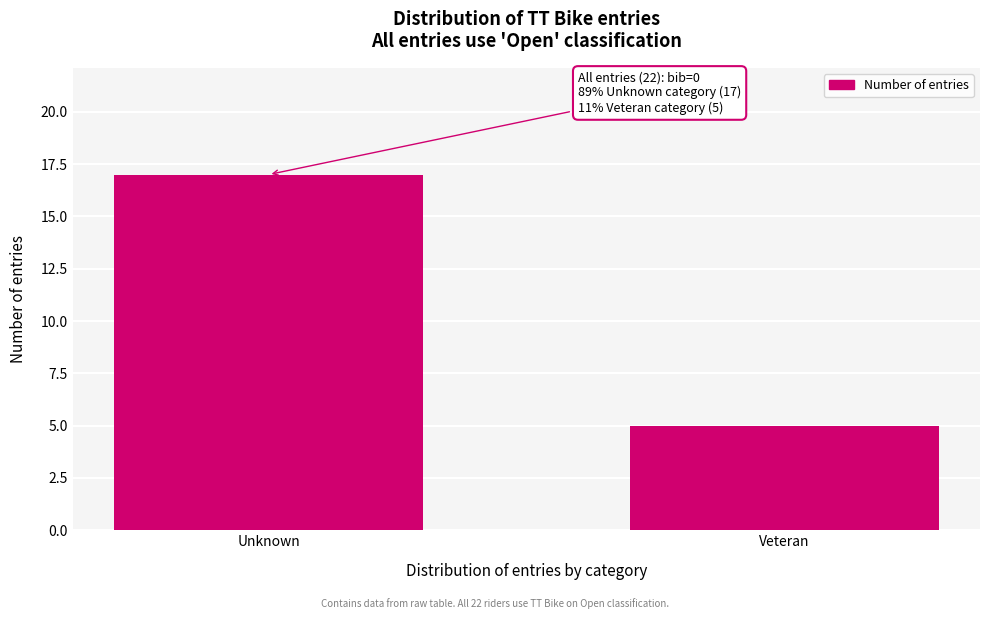

Reading left to right, extract all data points from this chart.

17	5